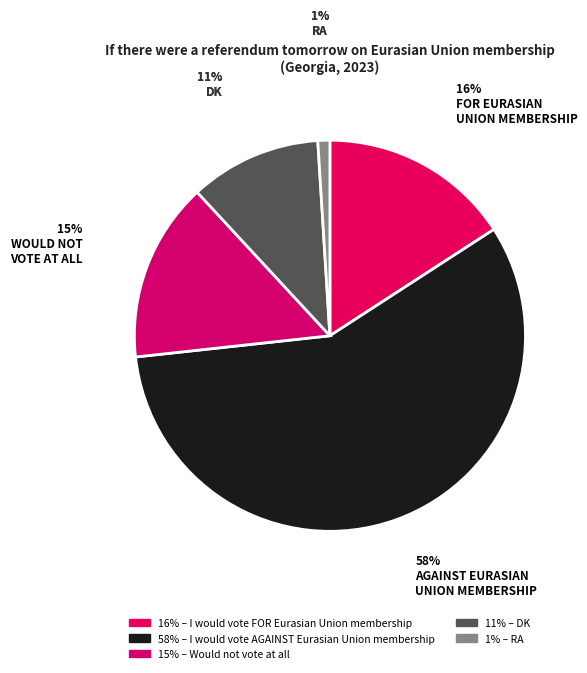

How many slices are in this pie chart?

5